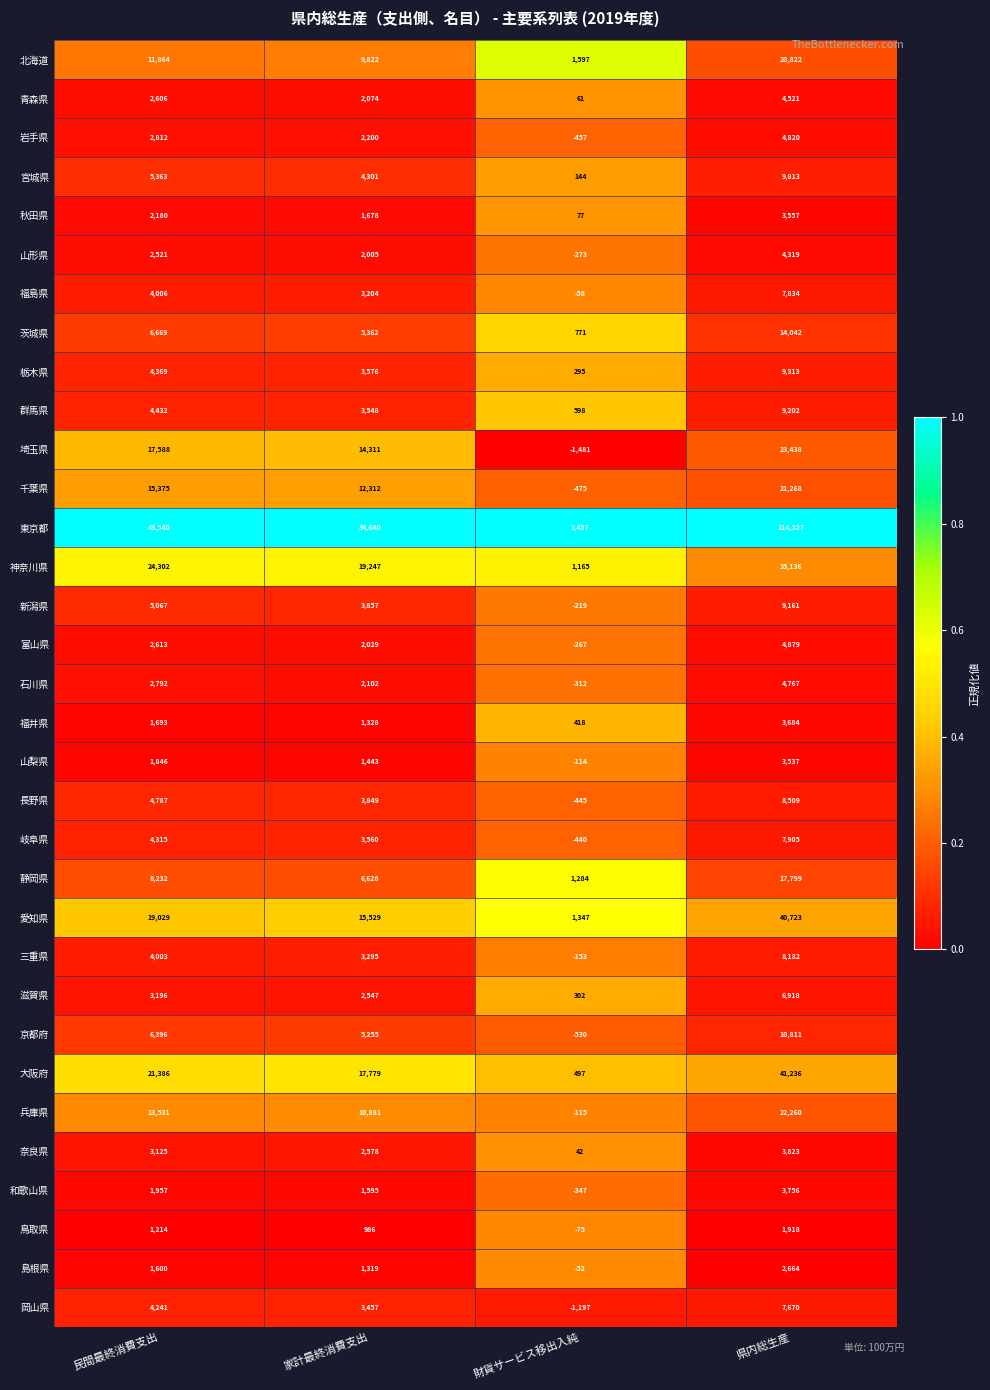

The value of 和歌山県 at 県内総生産 is 3756. True or false?

True